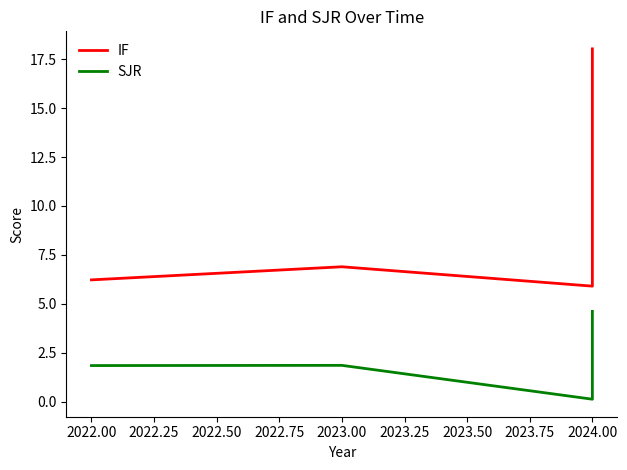

Which series has the largest total across all categories?

IF